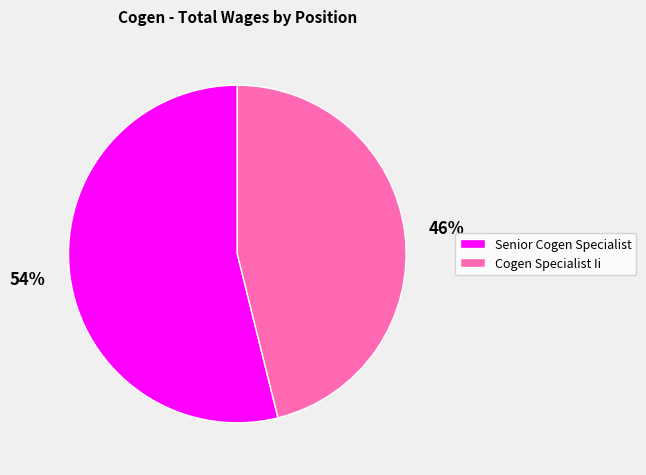

Is there any slice that represents more than half of the pie?

Yes